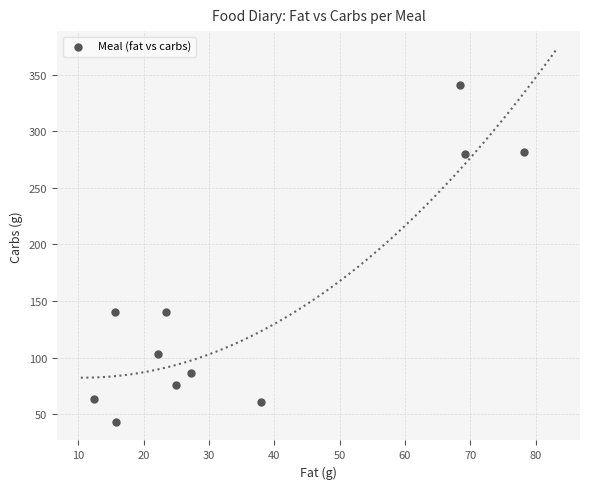

What is the average Y value?

146.9